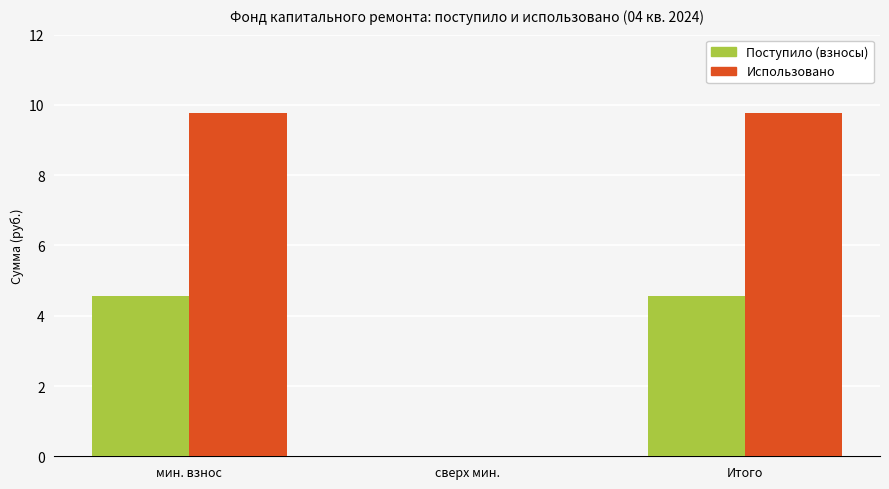

Is the value of Использовано at Итого greater than the value of Поступило (взносы) at мин. взнос?

Yes